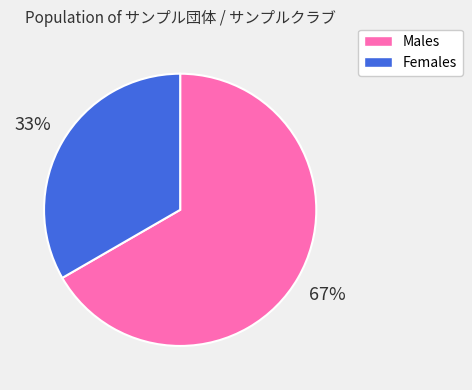

To the nearest percent, what is the average slice percentage?

50%